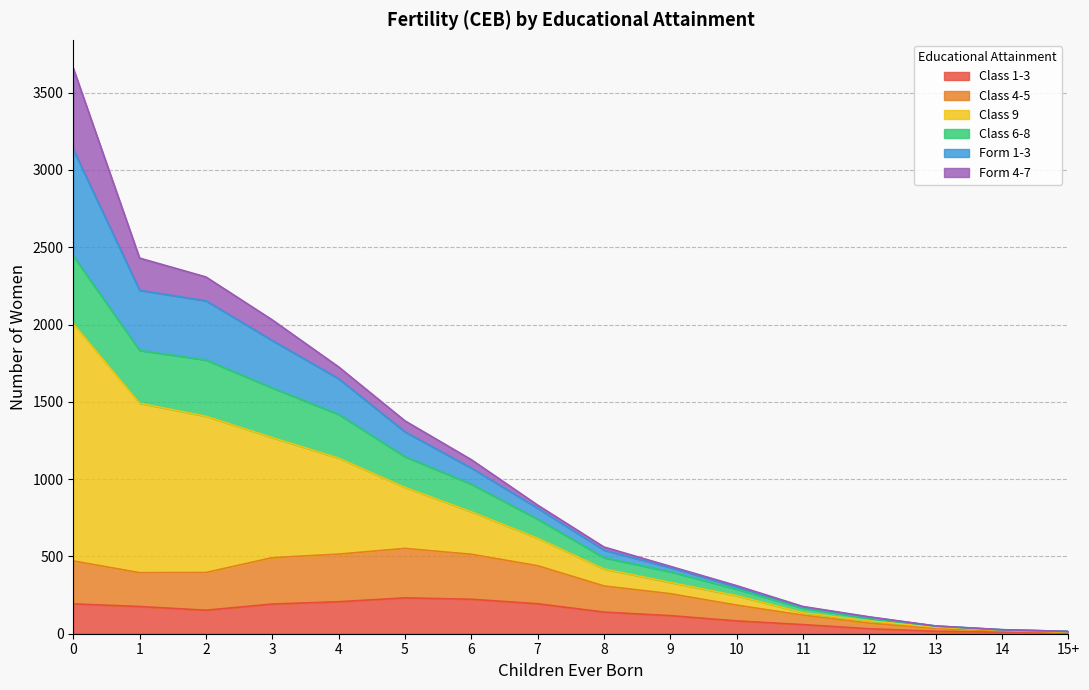

How many lines are shown in the chart?

6